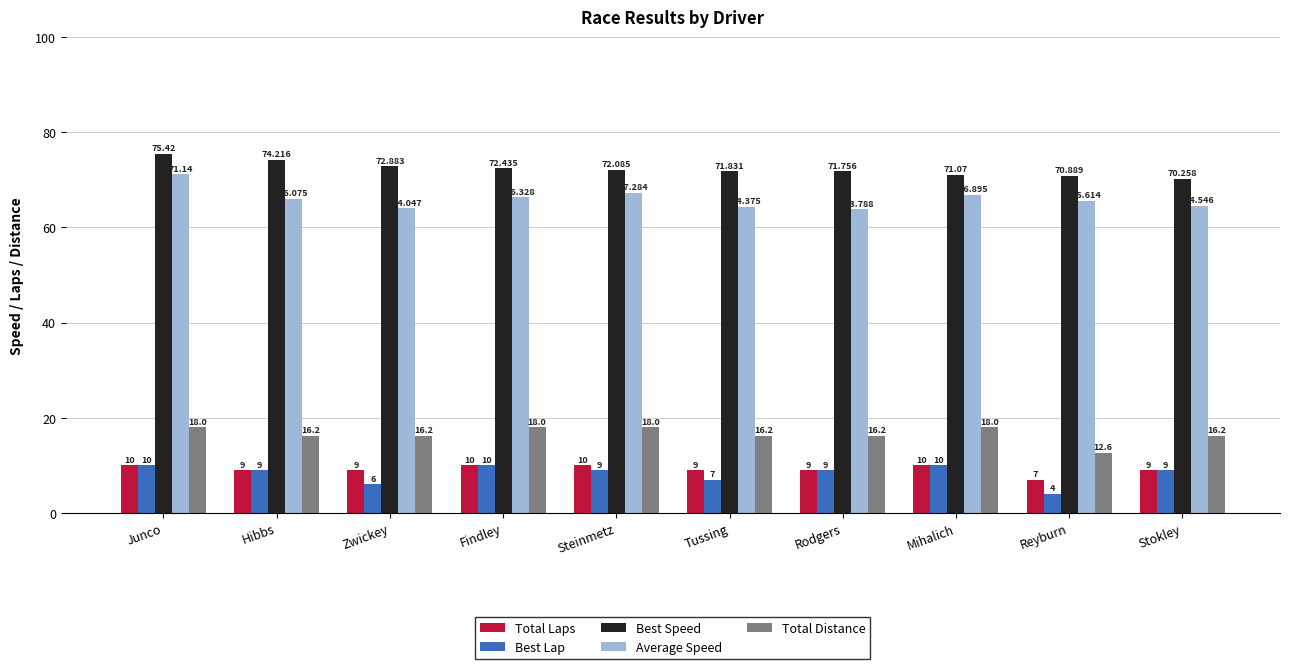

What is the total value across all series at Findley?

176.8